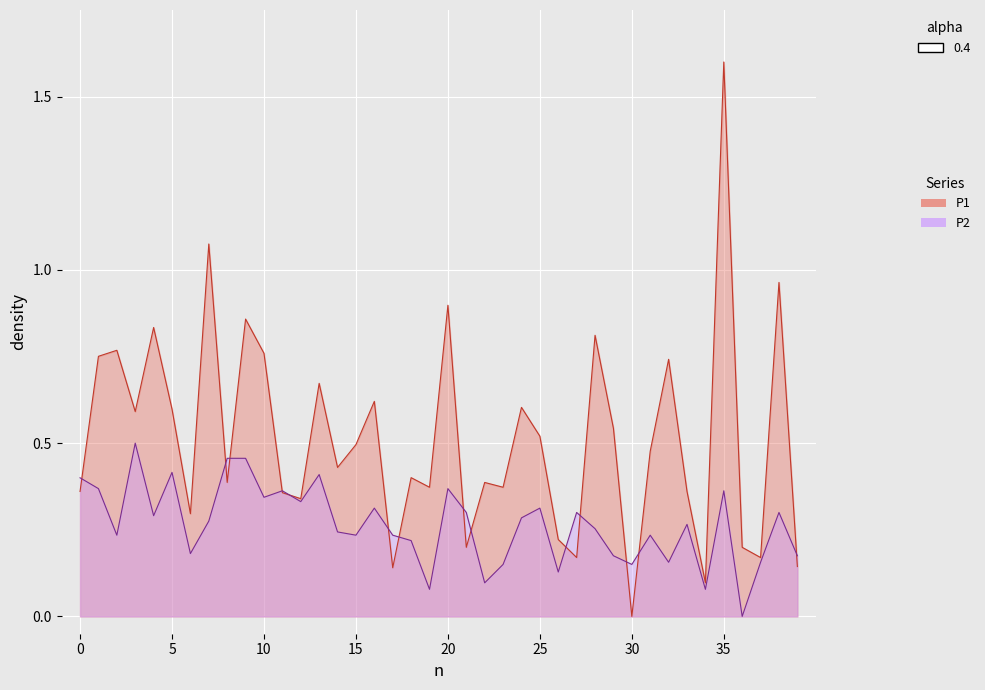

Between 00:14 and 00:33, which series saw the biggest shift?

P1